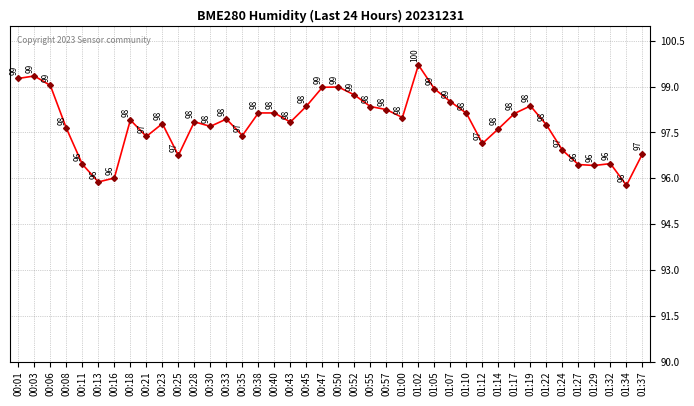

The chart shows a value of 98.7 at 00:52. True or false?

True